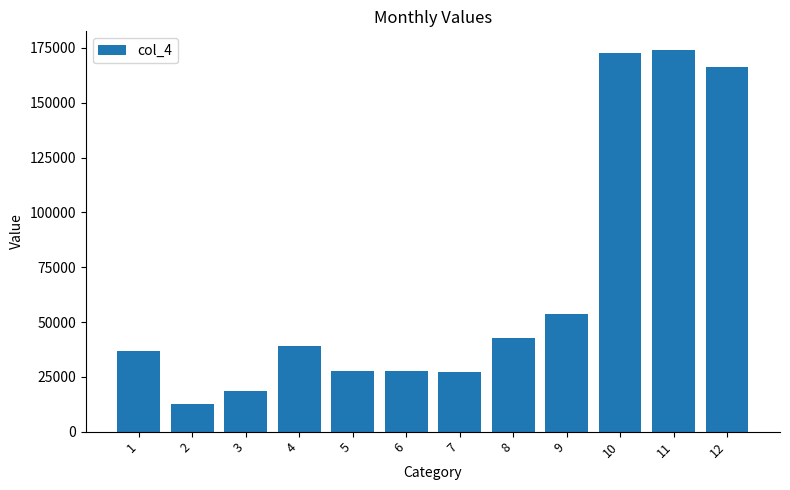

How many series are shown in this chart?

1